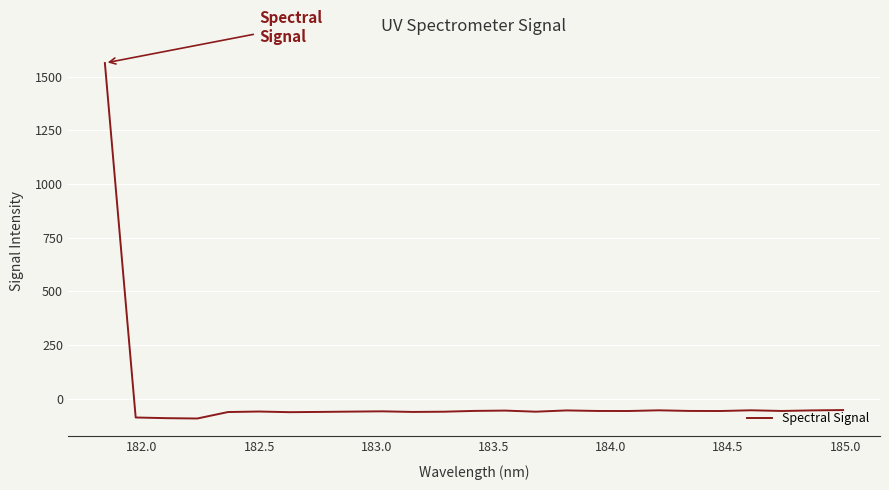

What is the greatest value displayed?

1563.2